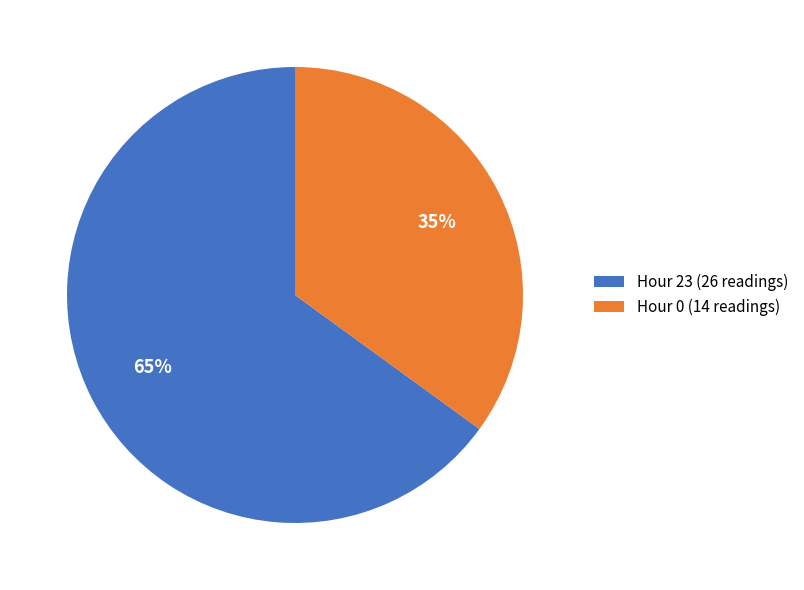

Which slice represents more than half of the pie?

Hour 23 (26 readings)